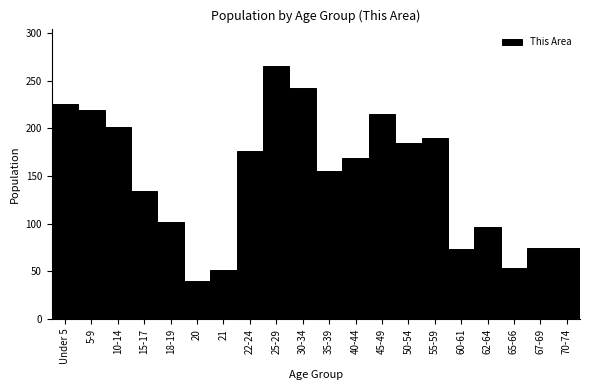

What is the smallest value displayed?

40